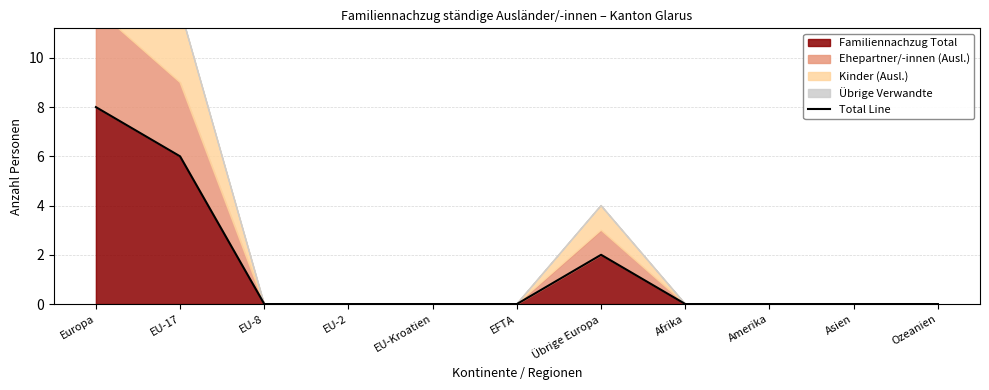

Rank the categories by value from lowest to highest.

EU-8, EU-2, EU-Kroatien, EFTA, Afrika, Amerika, Asien, Ozeanien, Übrige Europa, EU-17, Europa